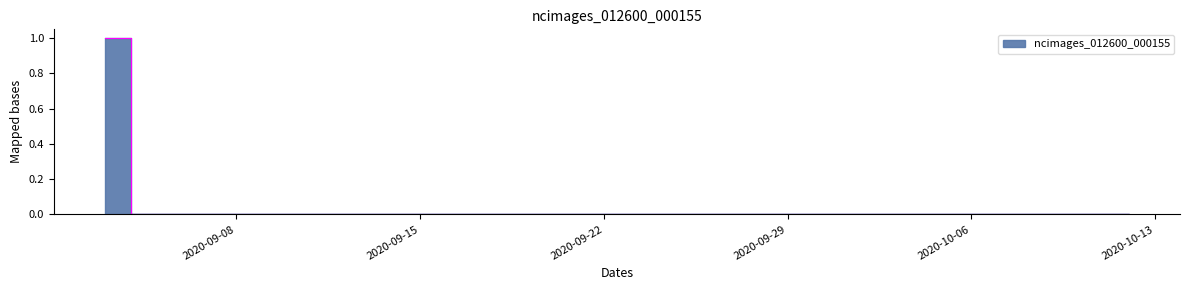

List the labels in order of value, largest first.

2020-09-03, 2020-09-04, 2020-09-05, 2020-09-06, 2020-09-07, 2020-09-08, 2020-09-09, 2020-09-10, 2020-09-11, 2020-09-12, 2020-09-13, 2020-09-14, 2020-09-15, 2020-09-16, 2020-09-17, 2020-09-18, 2020-09-19, 2020-09-20, 2020-09-21, 2020-09-22, 2020-09-23, 2020-09-24, 2020-09-25, 2020-09-26, 2020-09-27, 2020-09-28, 2020-09-29, 2020-09-30, 2020-10-01, 2020-10-02, 2020-10-03, 2020-10-04, 2020-10-05, 2020-10-06, 2020-10-07, 2020-10-08, 2020-10-09, 2020-10-10, 2020-10-11, 2020-10-12